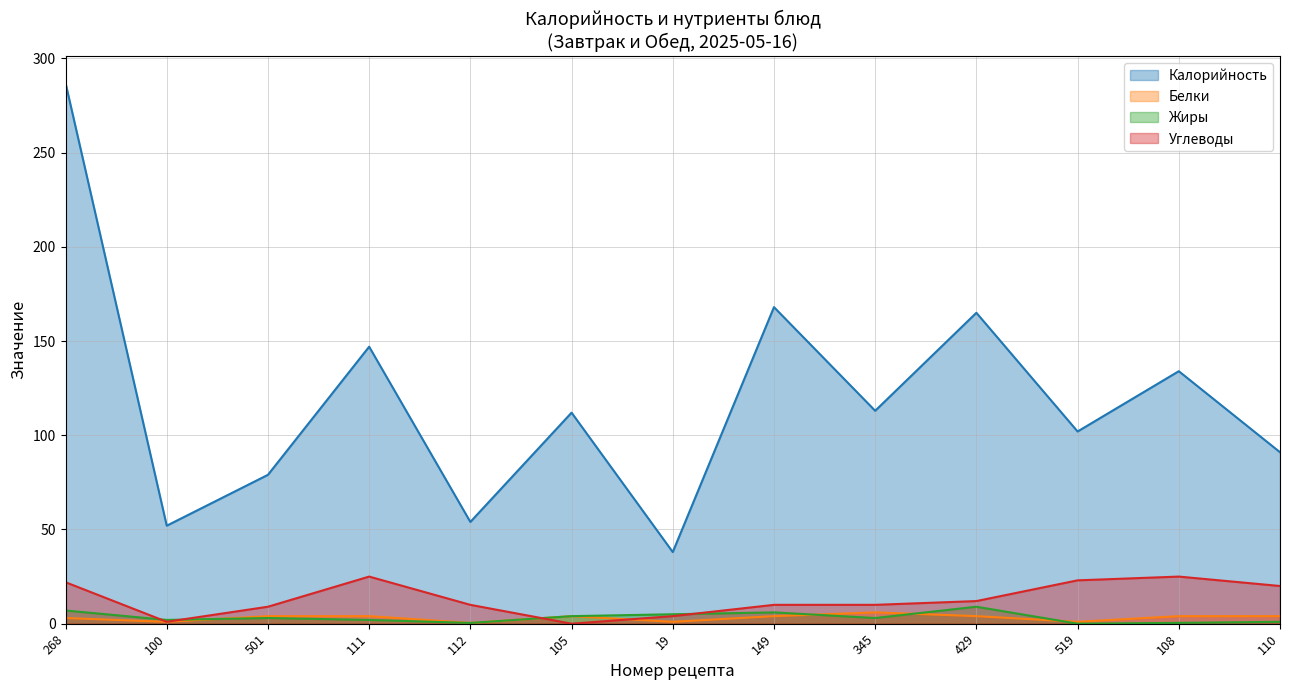

What are all the series names shown in the legend?

Калорийность, Белки, Жиры, Углеводы